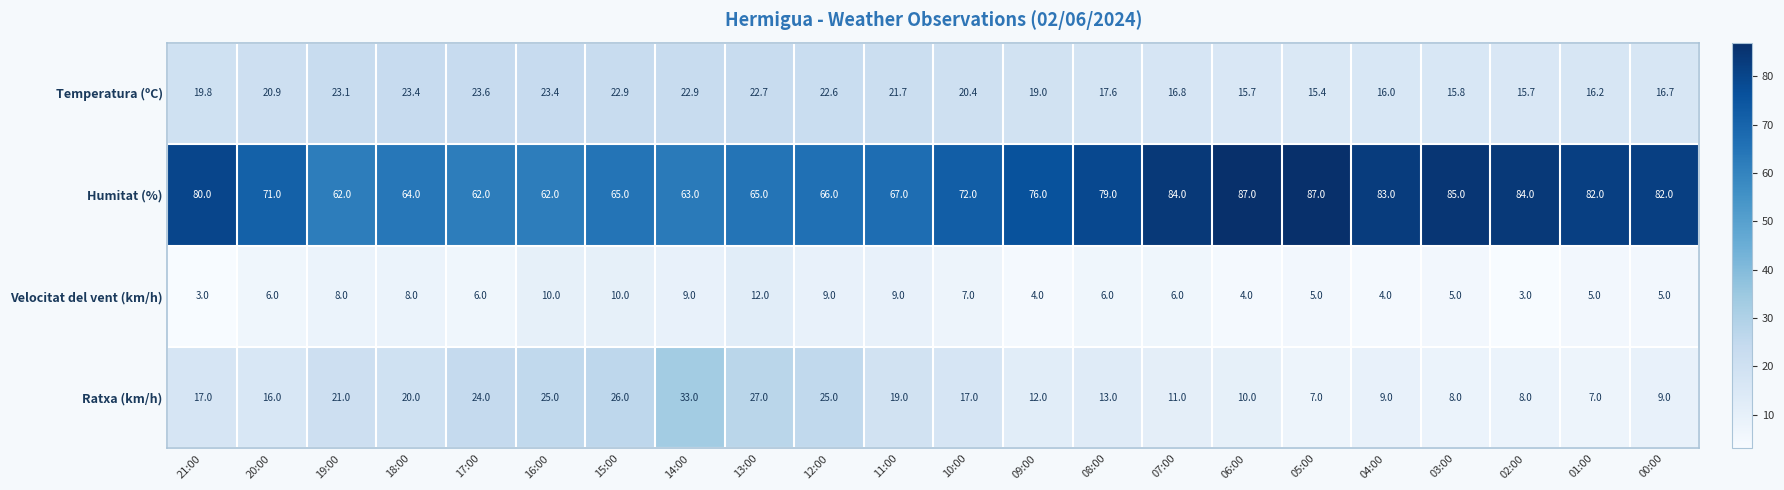

At which category is the sum across all series the highest?

14:00